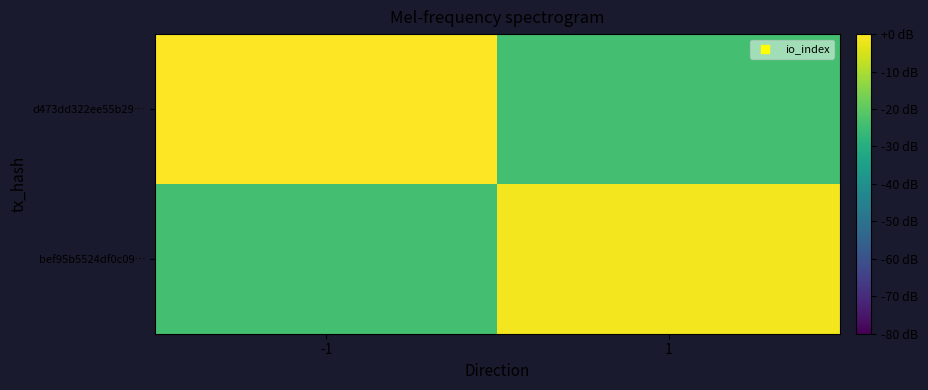

Which series has the largest range (max minus min)?

d473dd322ee55b29…